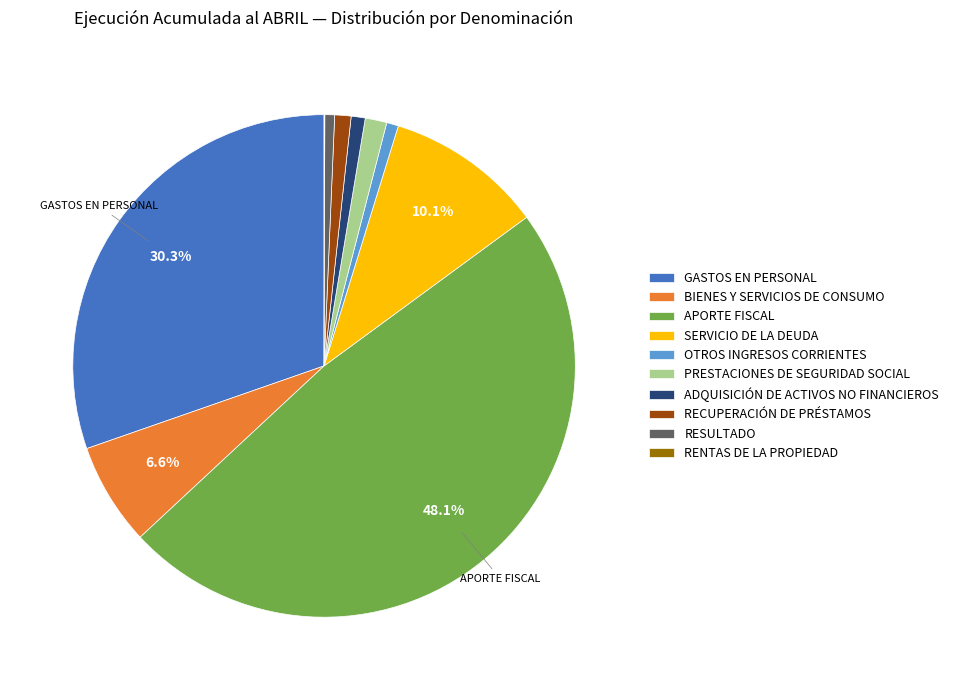

Is the sum of RECUPERACIÓN DE PRÉSTAMOS and GASTOS EN PERSONAL greater than half?

No